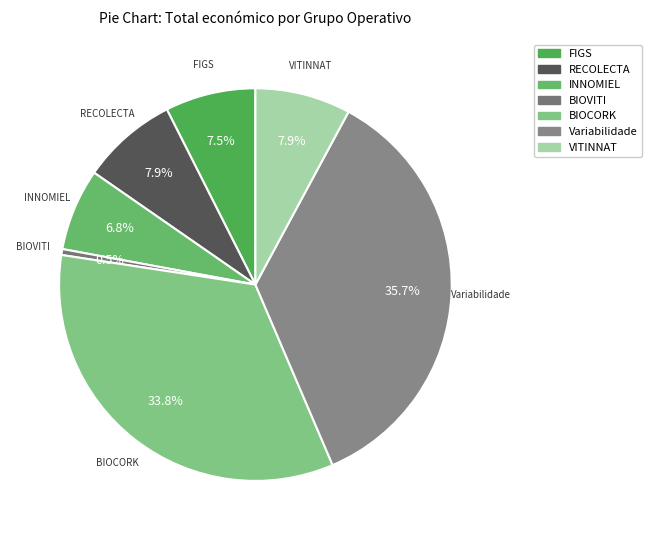

The FIGS slice represents 20% of the pie. True or false?

False